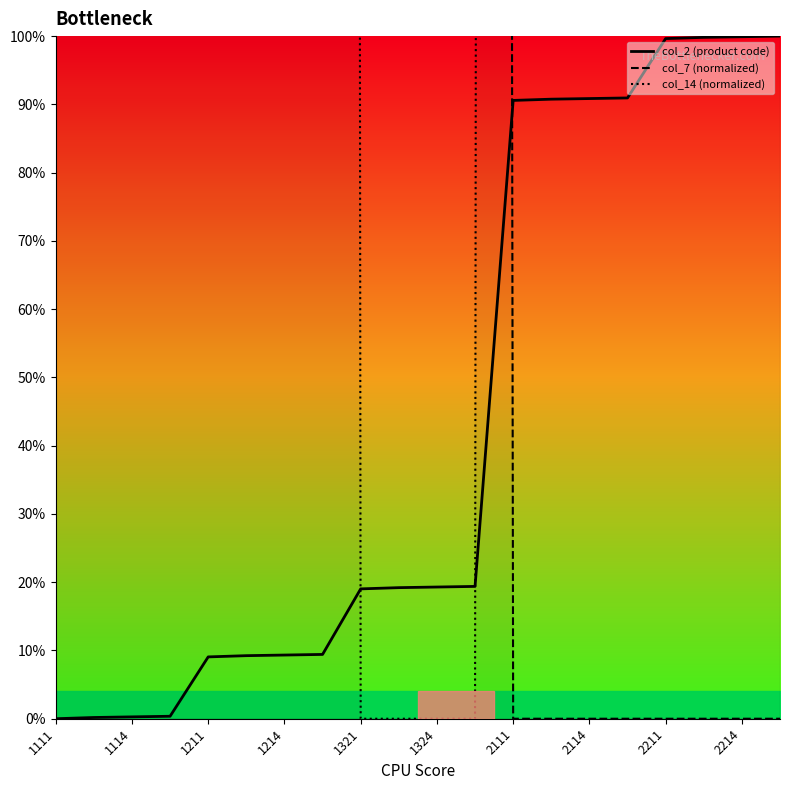

The col_2 (product code) series shows 0.0 at 1111. True or false?

True